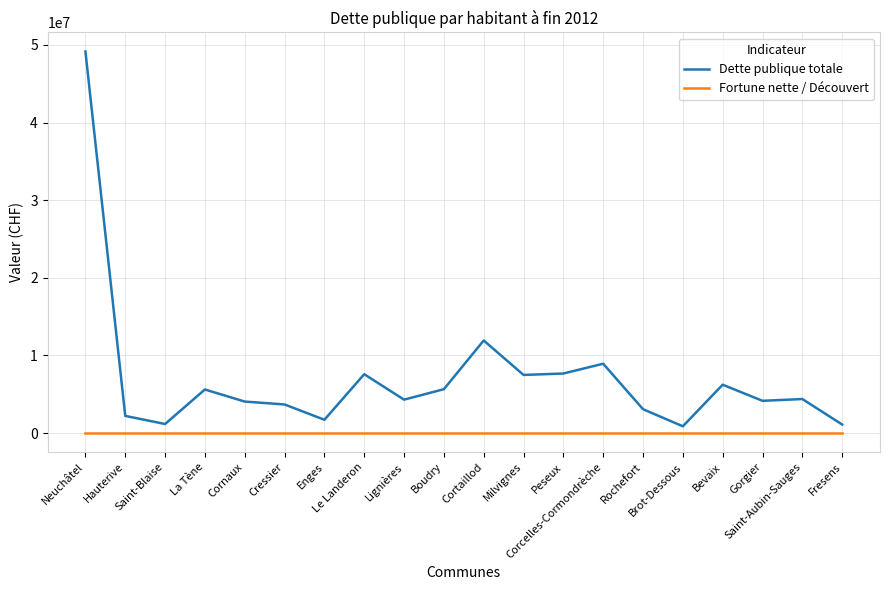

What is the maximum value shown in the chart?

49159497